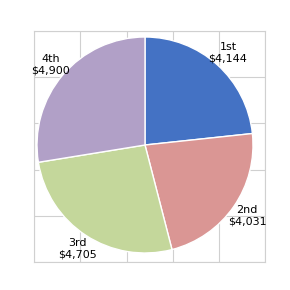

Is there any slice that represents more than half of the pie?

No